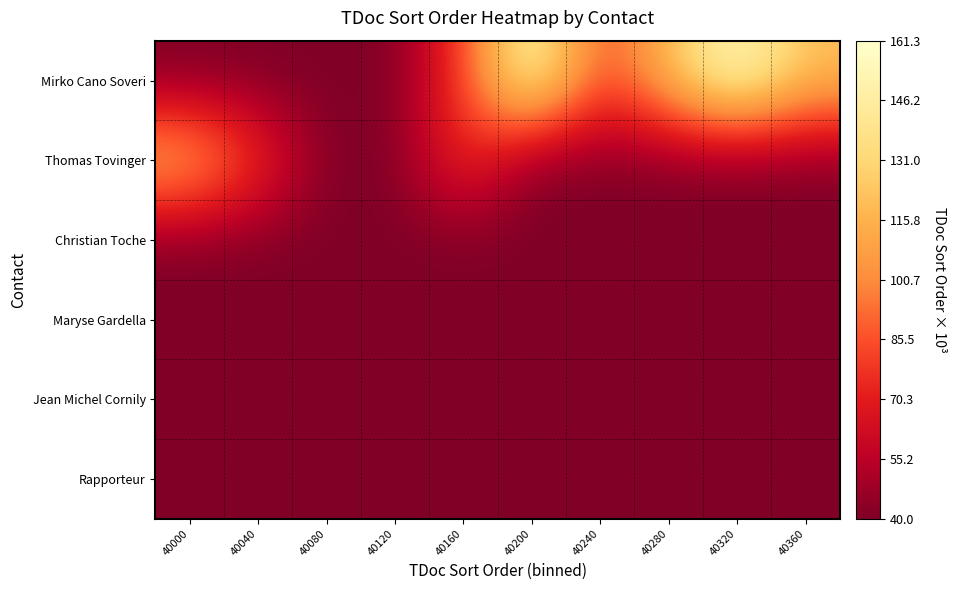

At how many categories does at least one series exceed 160?

2